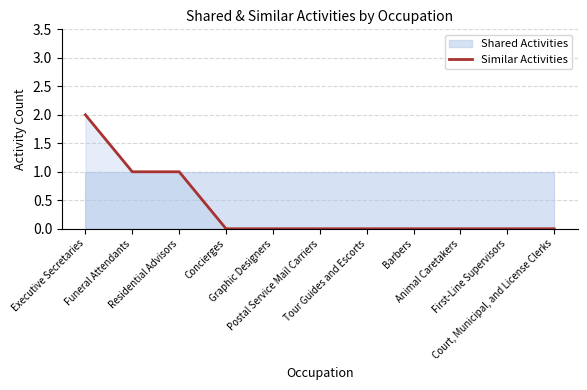

True or false: there are more than 0 points higher than both neighbors.

False